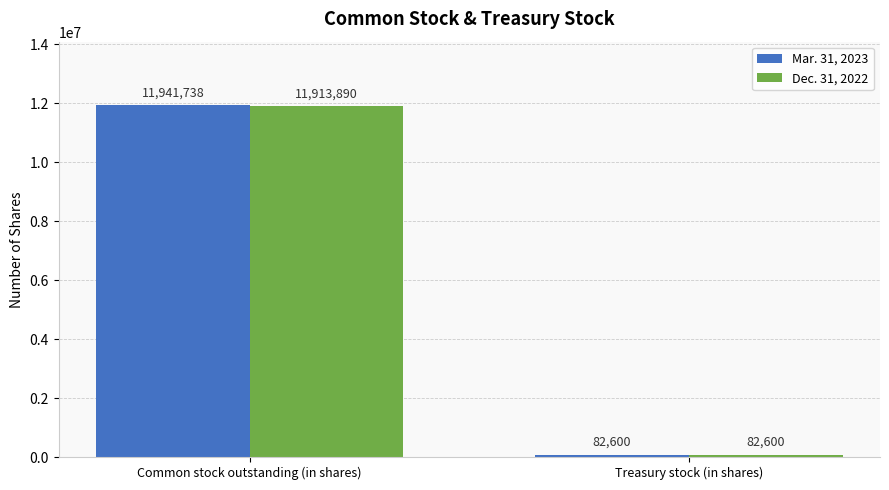

Count the Dec. 31, 2022 values in the range 82600 to 11913890.

2